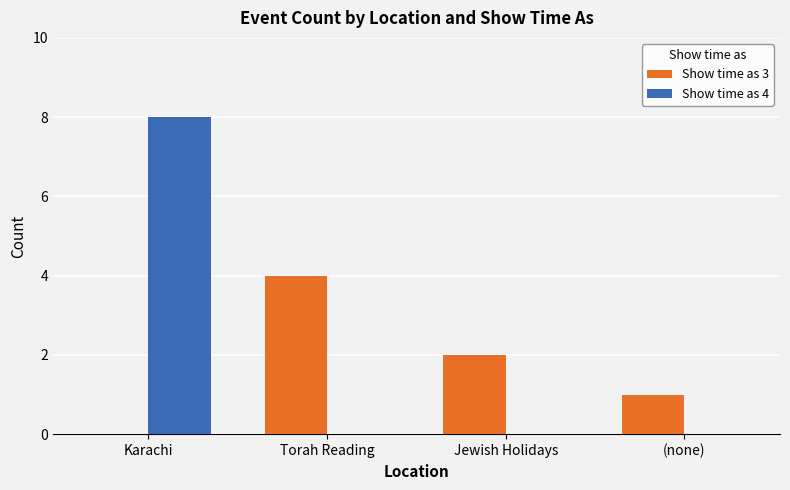

Between Karachi and Jewish Holidays, which series saw the biggest shift?

Show time as 4